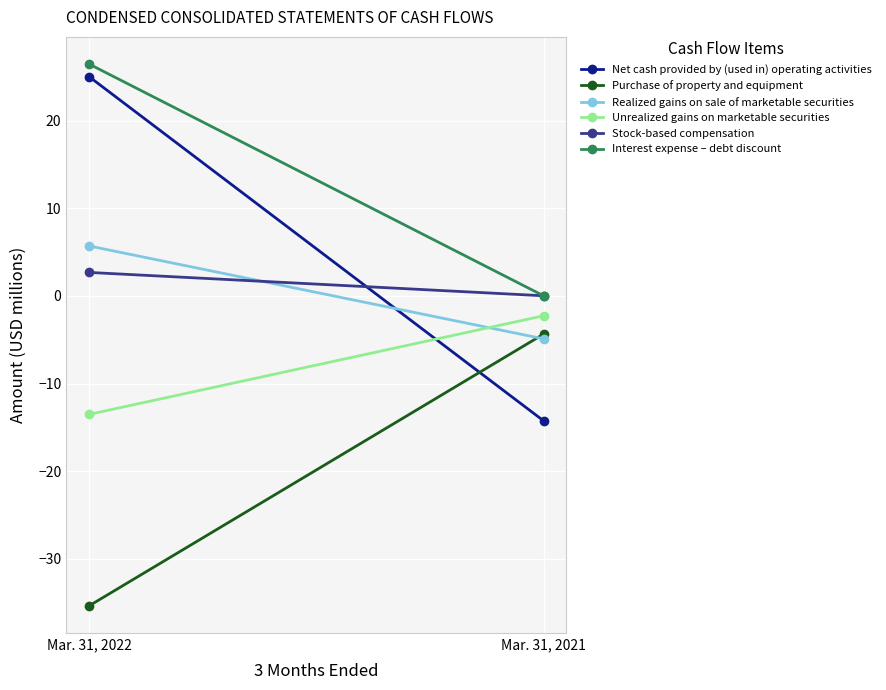

Rank the series by their maximum value, from lowest to highest.

Purchase of property and equipment, Unrealized gains on marketable securities, Stock-based compensation, Realized gains on sale of marketable securities, Net cash provided by (used in) operating activities, Interest expense – debt discount